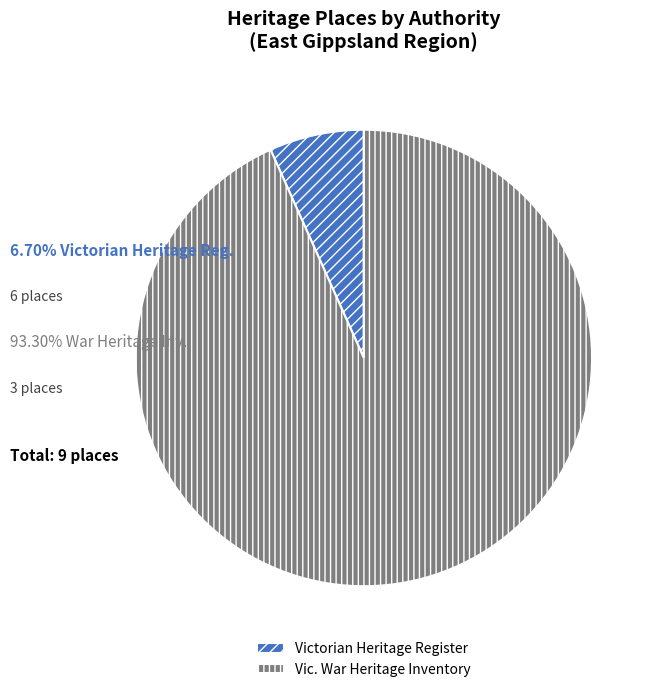

What is the smallest slice in the pie chart?

Victorian Heritage Register